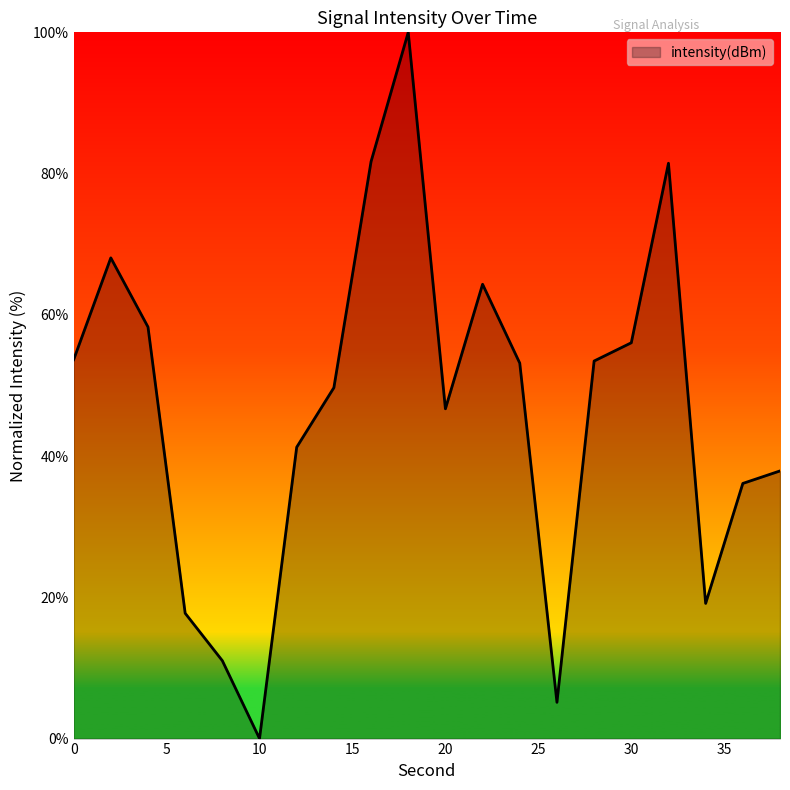

What is the difference between the maximum and minimum values?

100.0